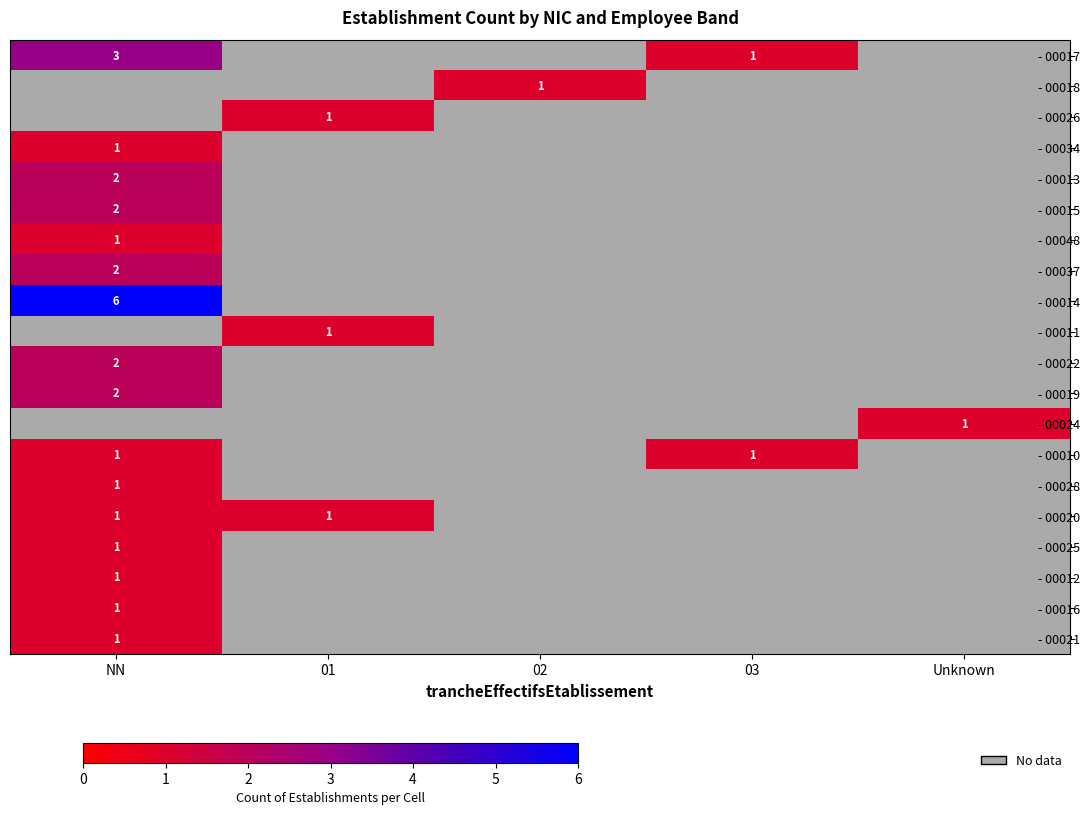

Is the value of - 00034 at 01 greater than the value of - 00013 at Unknown?

No